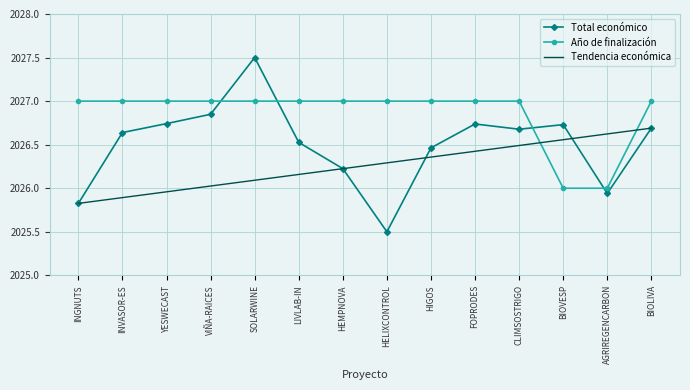

What is the label of the 11th point from the left?

CLIMSOSTRIGO